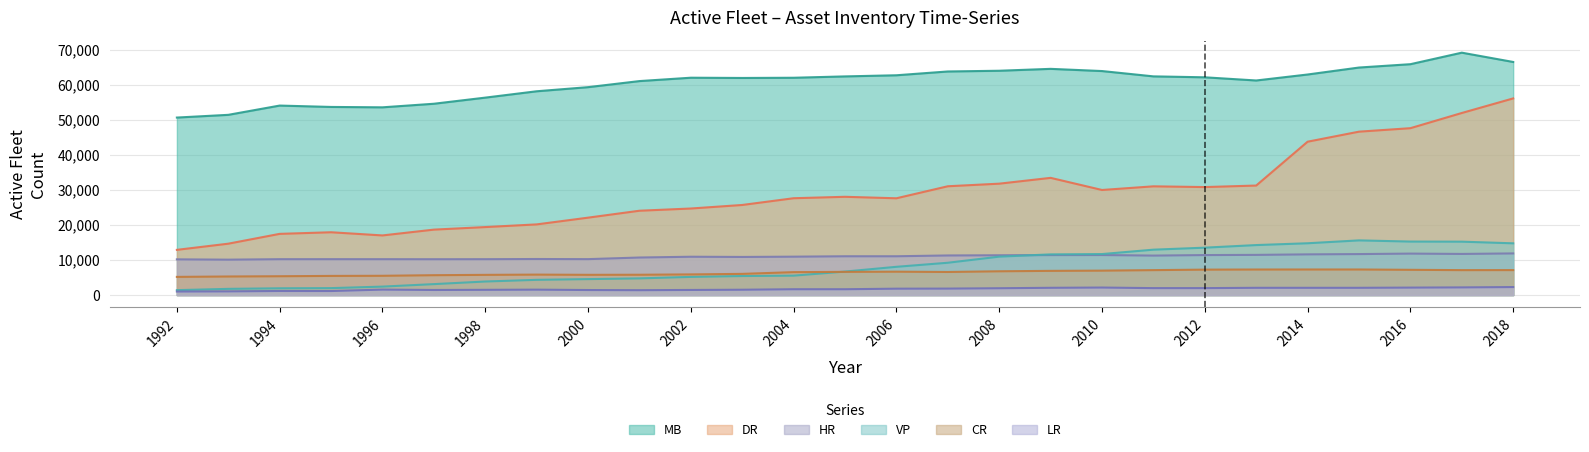

Is the value of HR at 2015 greater than the value of MB at 1997?

No